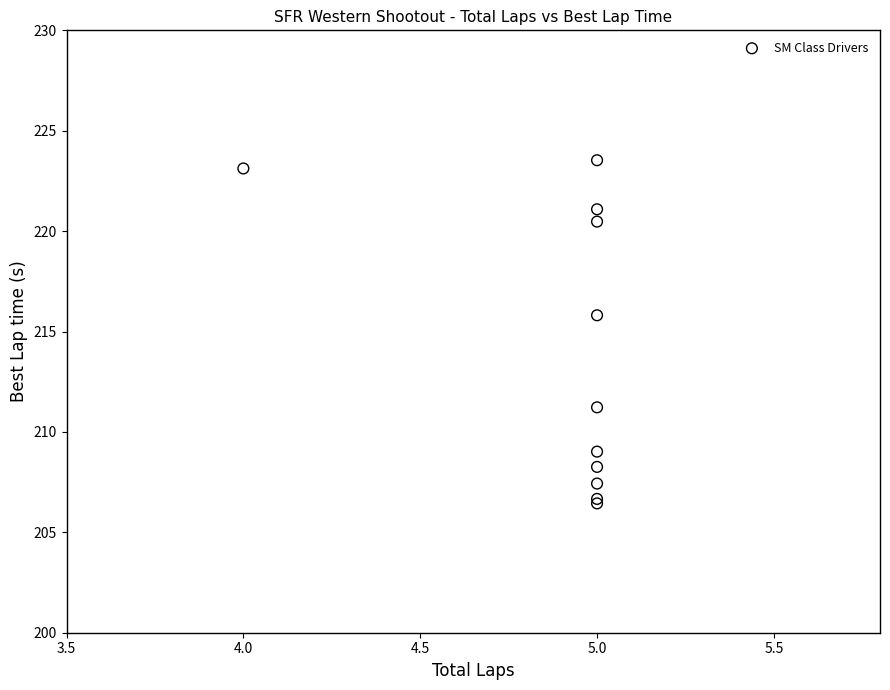

What Y value in the scatter plot is closest to 214?

215.8